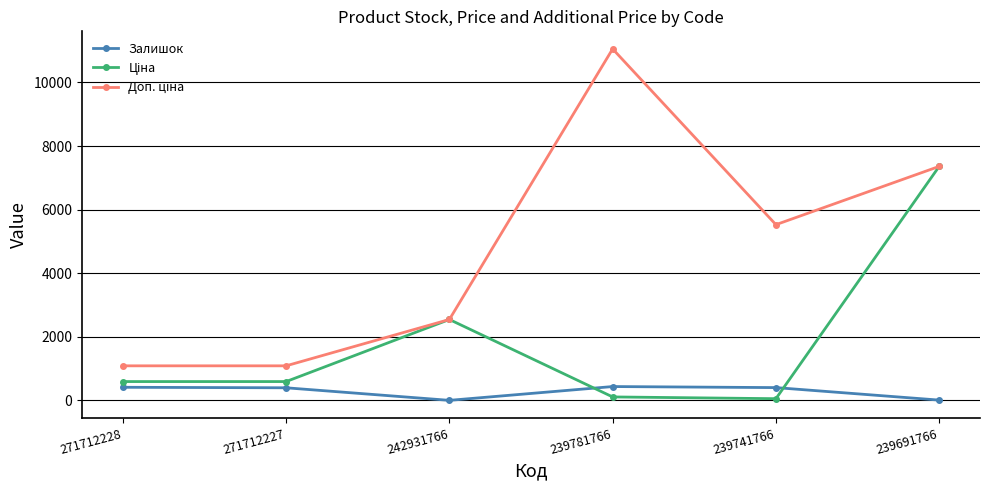

Where is the first local minimum for Залишок?

242931766